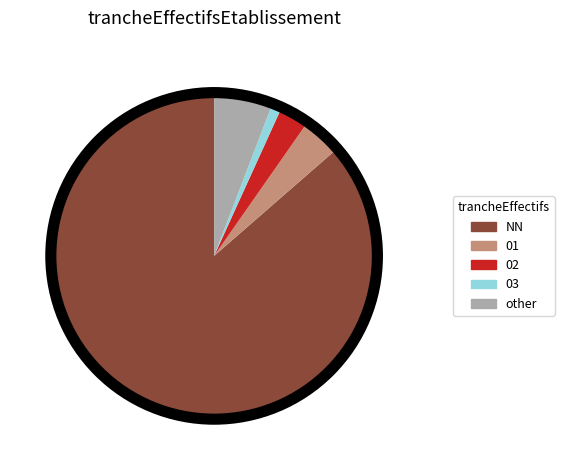

Does any single category account for the majority?

Yes